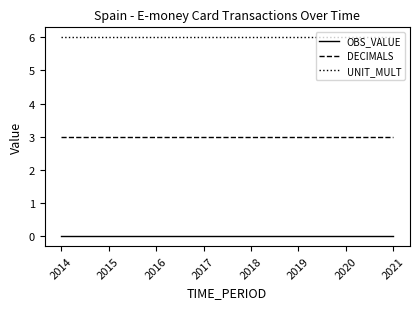

Is it true that UNIT_MULT equals 2 at 2020?

False